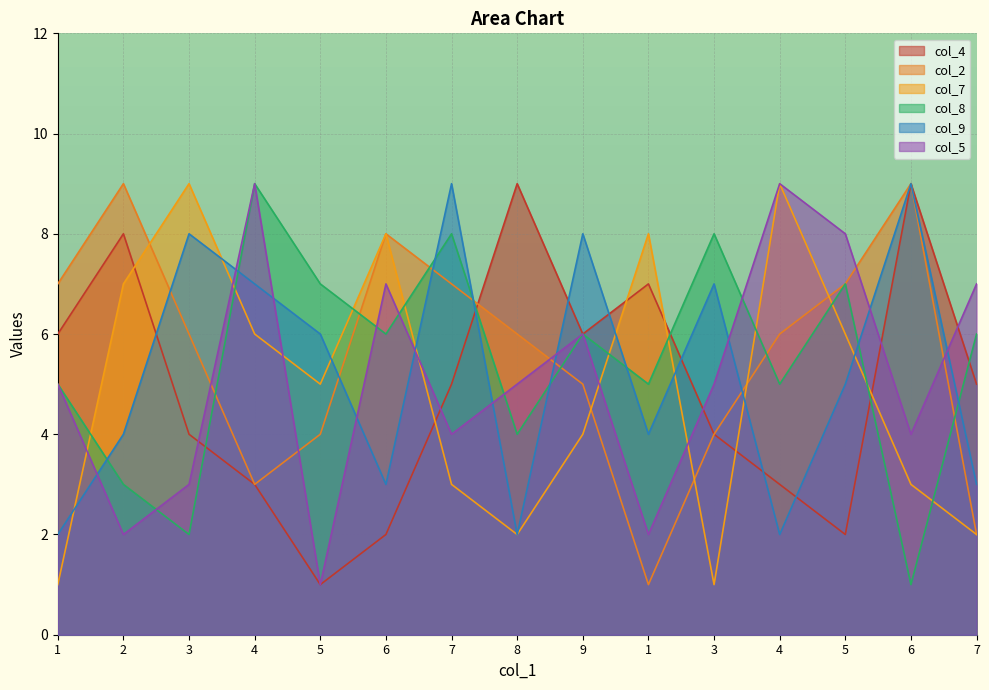

True or false: col_2 has more than 1 points higher than both neighbors.

True